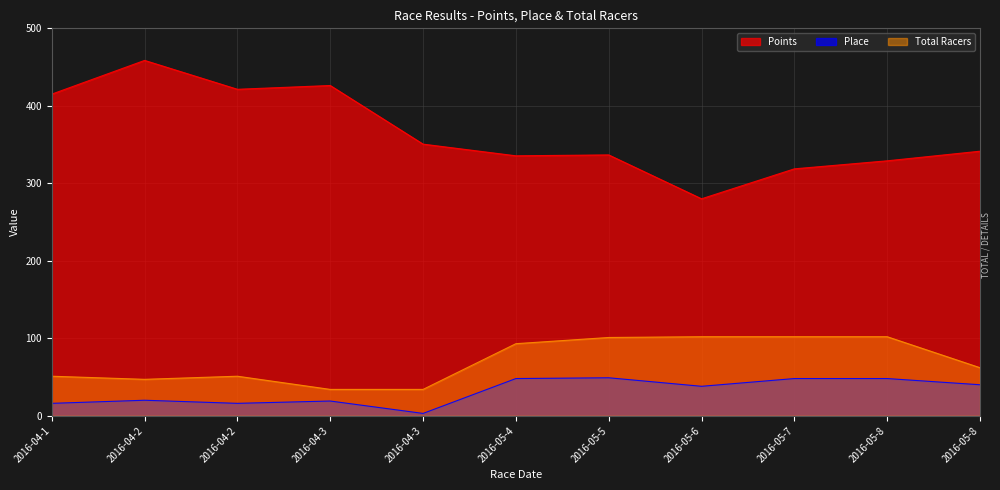

Reading left to right, extract all data points from this chart.

Points: 415.1	458.6	421.3	426.2	350.5	335.5	336.6	280.0	318.7	329.0	341.4
Place: 16.0	20.0	16.0	19.0	3.0	48.0	49.0	38.0	48.0	48.0	40.0
Total Racers: 51.0	47.0	51.0	34.0	34.0	93.0	101.0	102.0	102.0	102.0	62.0